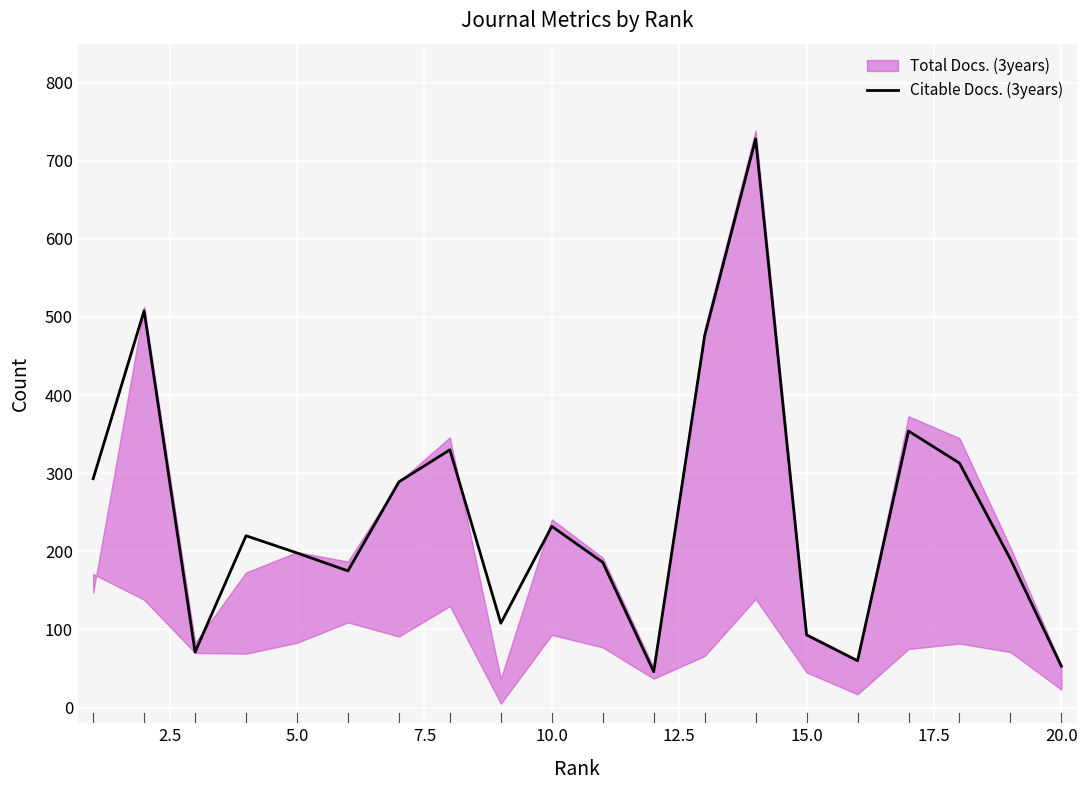

The value of Citable Docs. (3years) at 5.0 is 198. True or false?

True